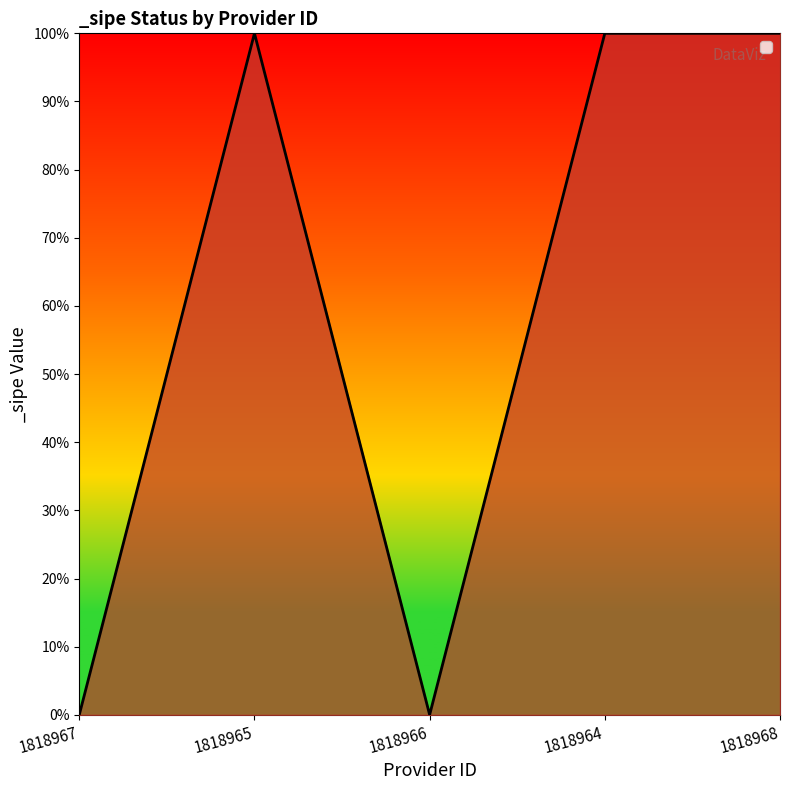

Is this an area chart (filled region under the line)?

Yes